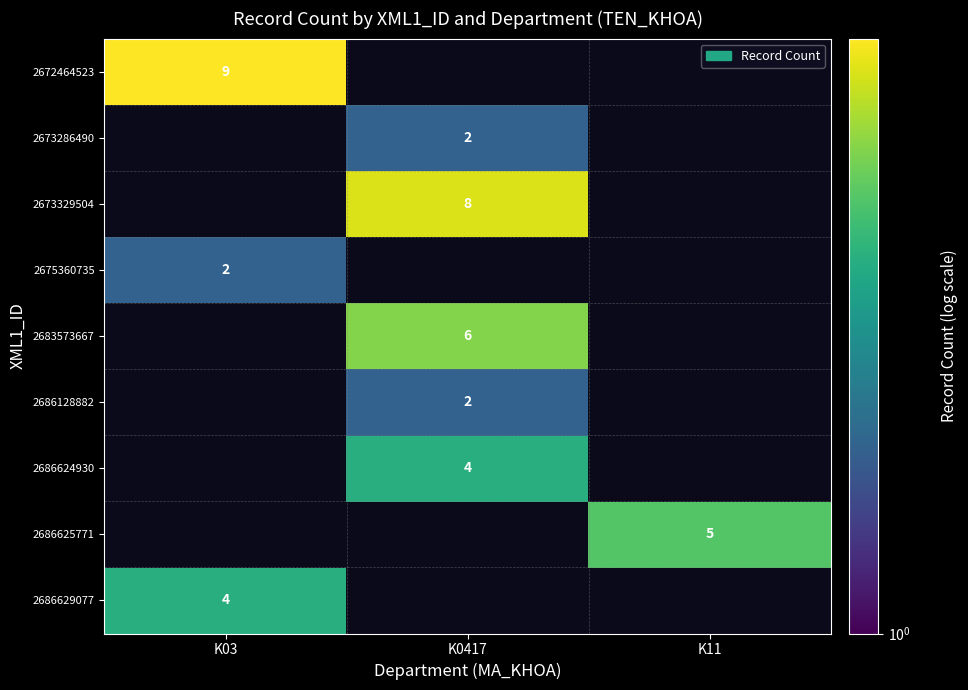

Is it true that 2686624930 equals 4 at K0417?

True